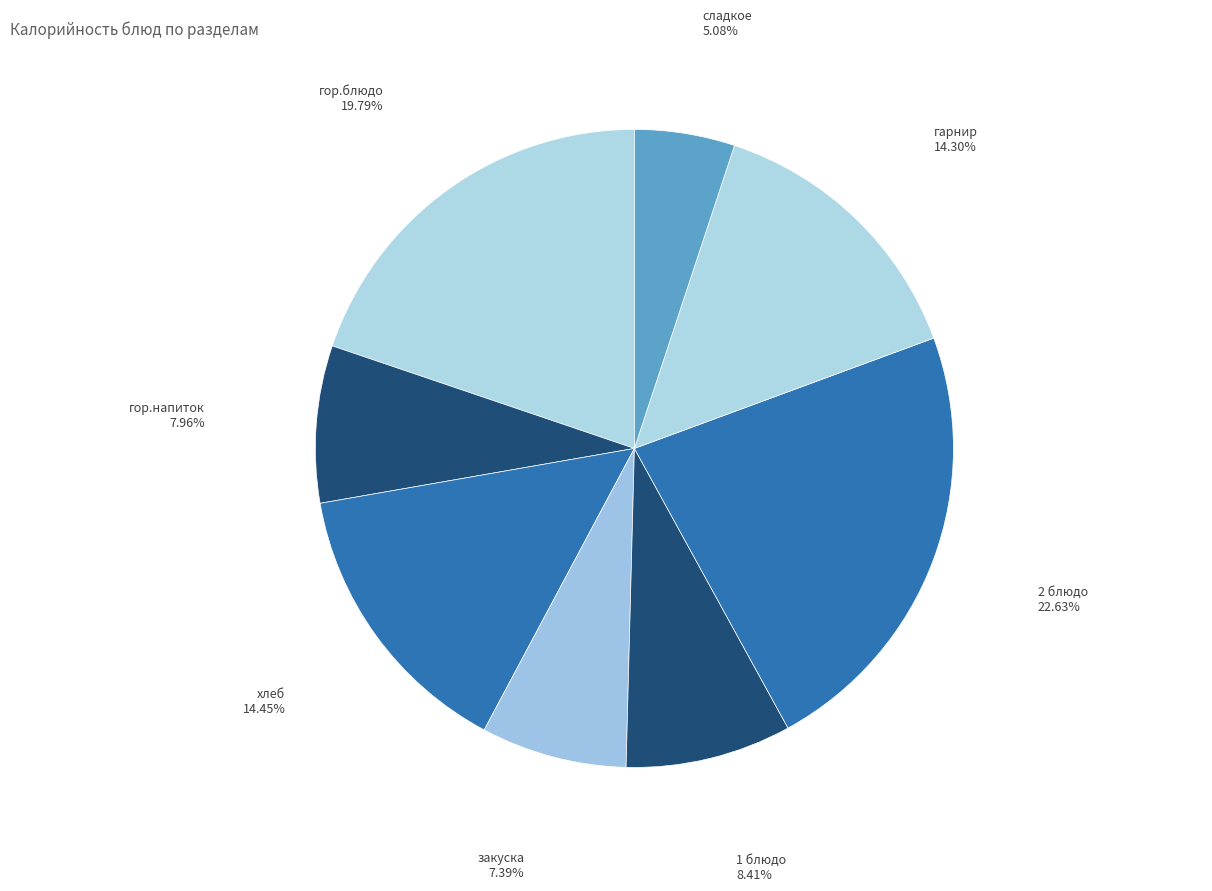

True or false: сладкое accounts for 1% of the total.

False